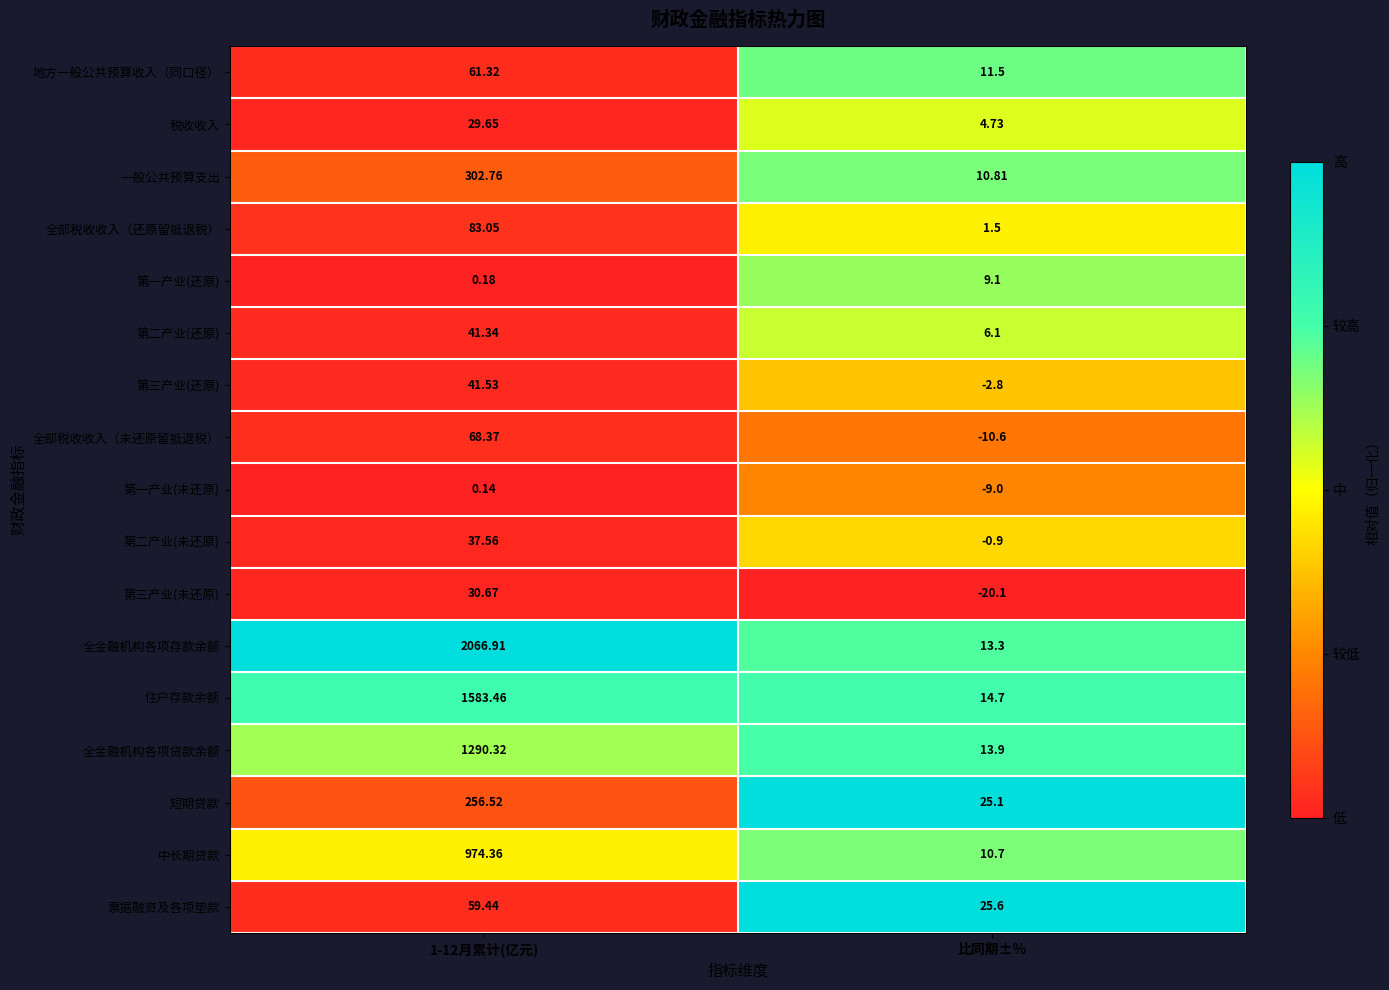

Which series has the largest total across all categories?

全金融机构各项存款余额